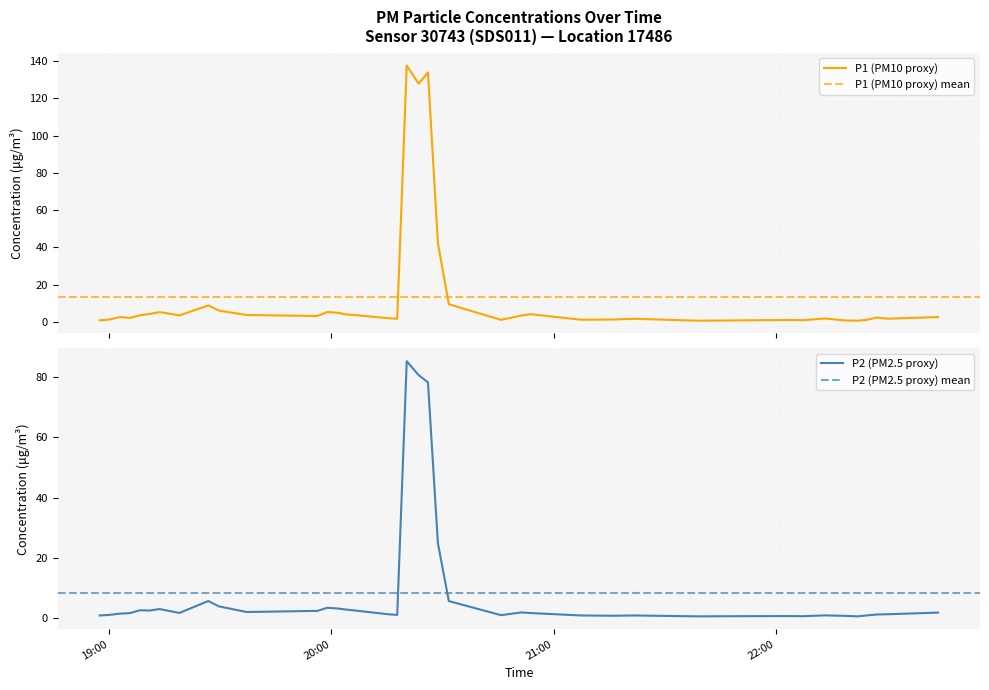

True or false: P1 and P2 intersect in this chart.

False